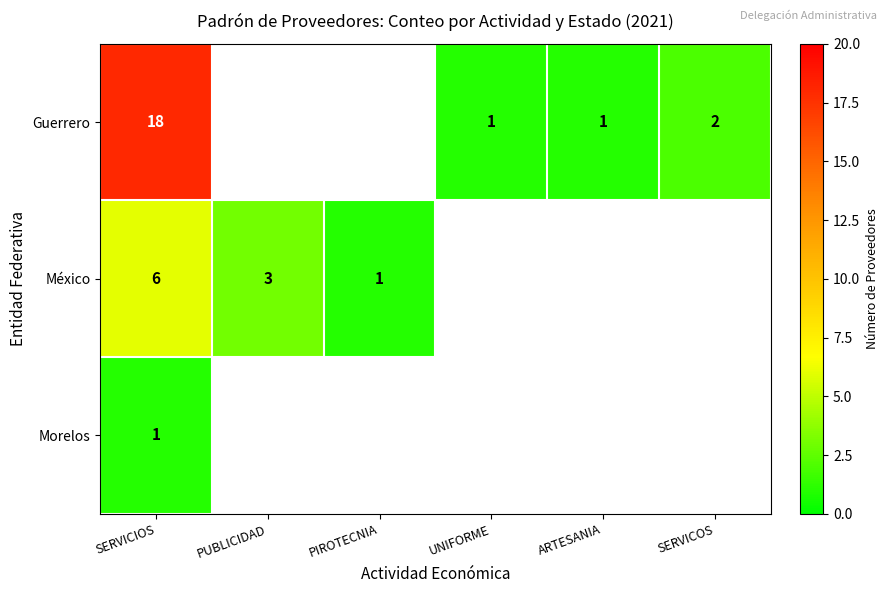

Is it true that Guerrero equals 1 at SERVICOS?

False